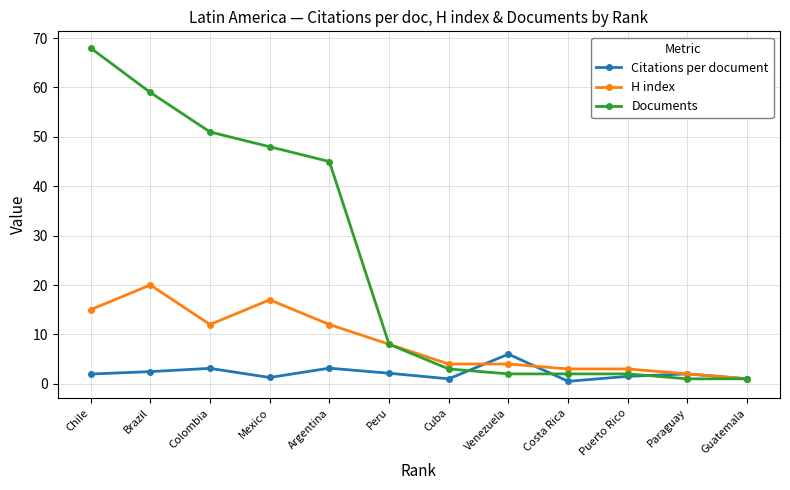

What is the maximum value for Citations per document?

6.0